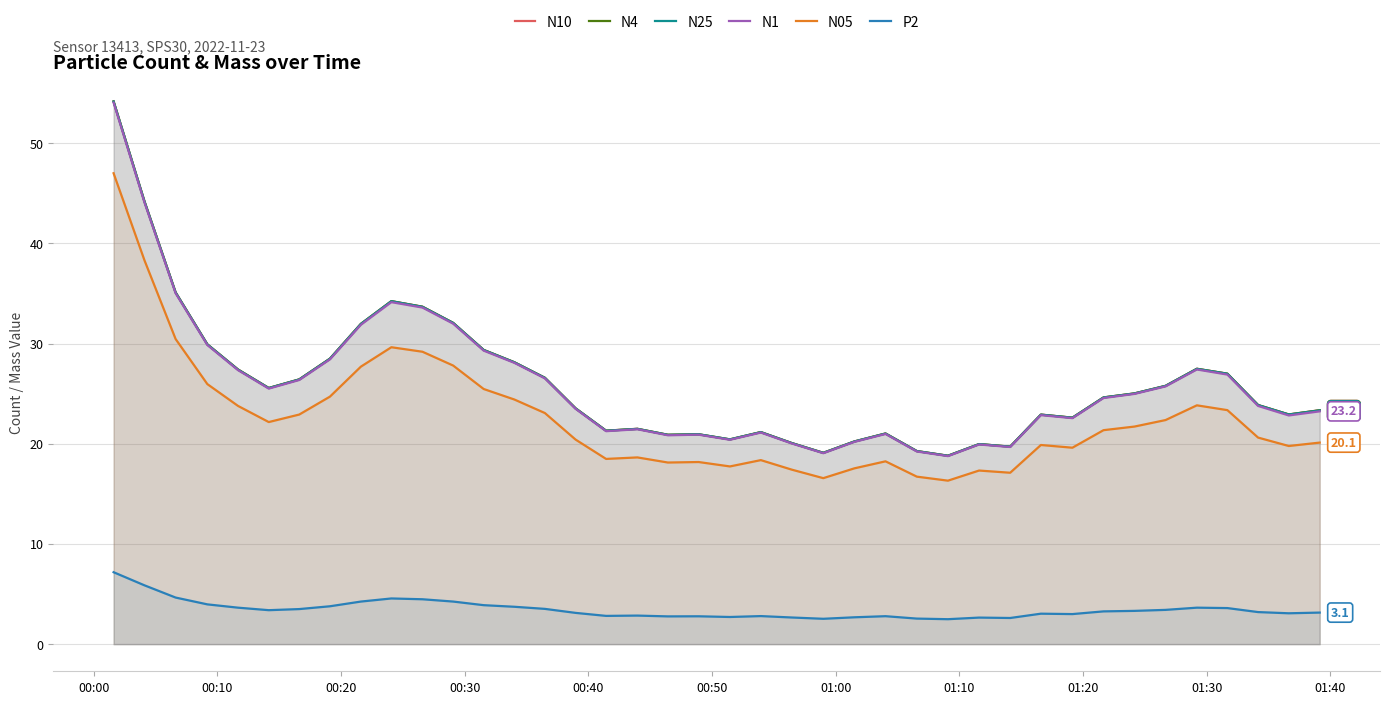

True or false: P2 and N4 cross at least once.

False